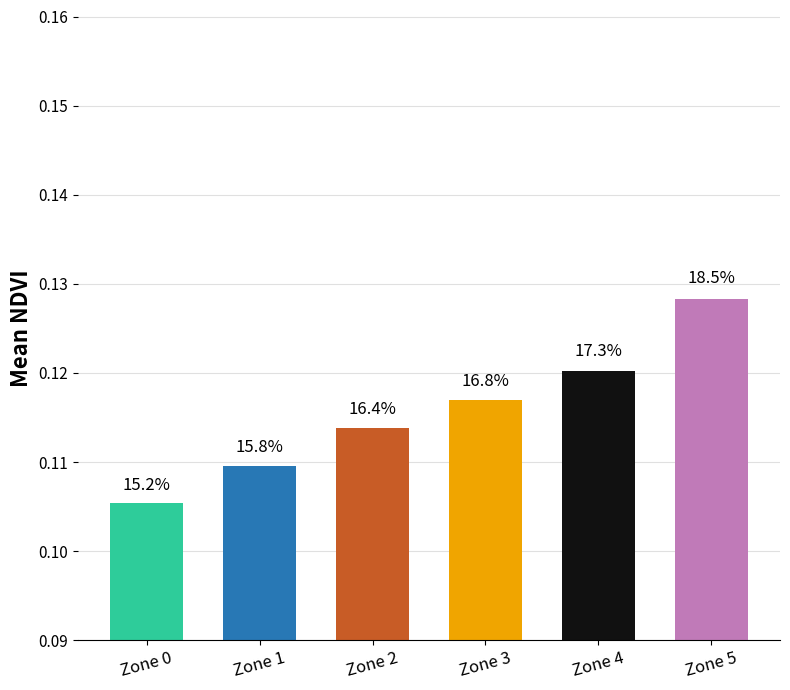

How many bars are there in total?

6